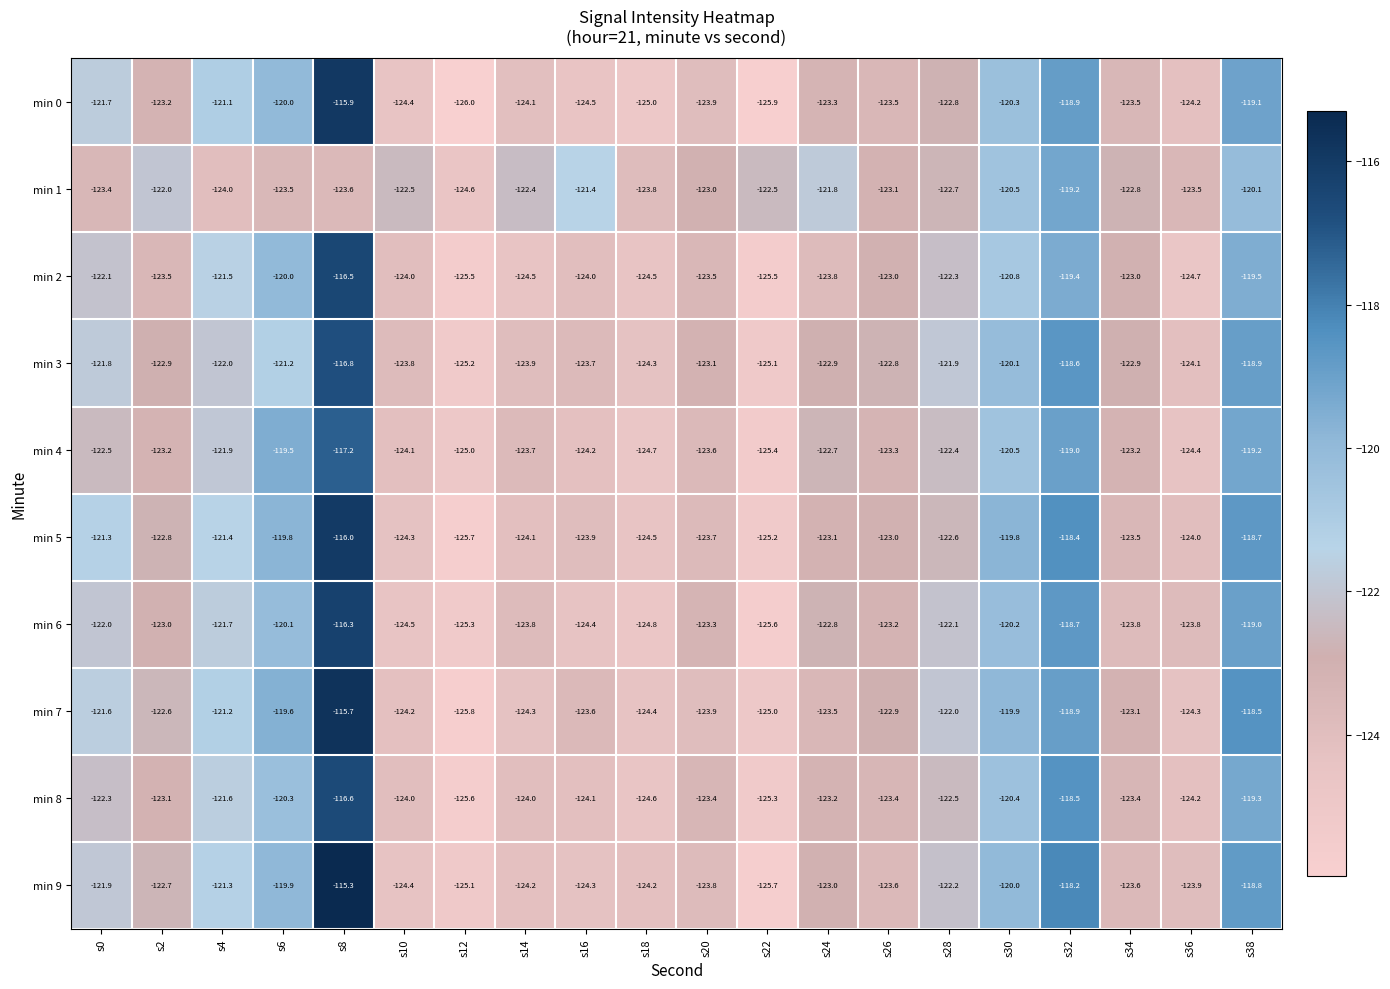

How many values in the min 9 series are below -123?

10